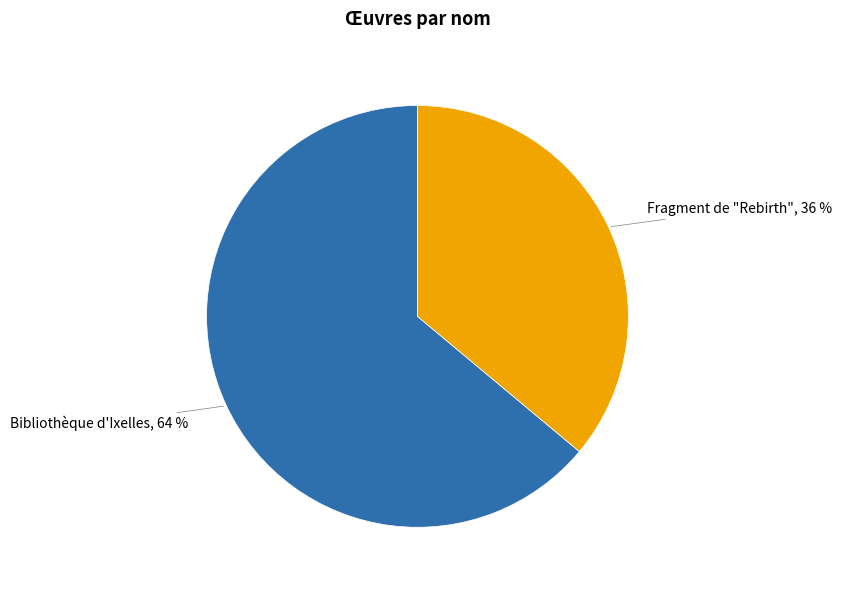

Is Bibliothèque d'Ixelles the majority of the pie?

Yes